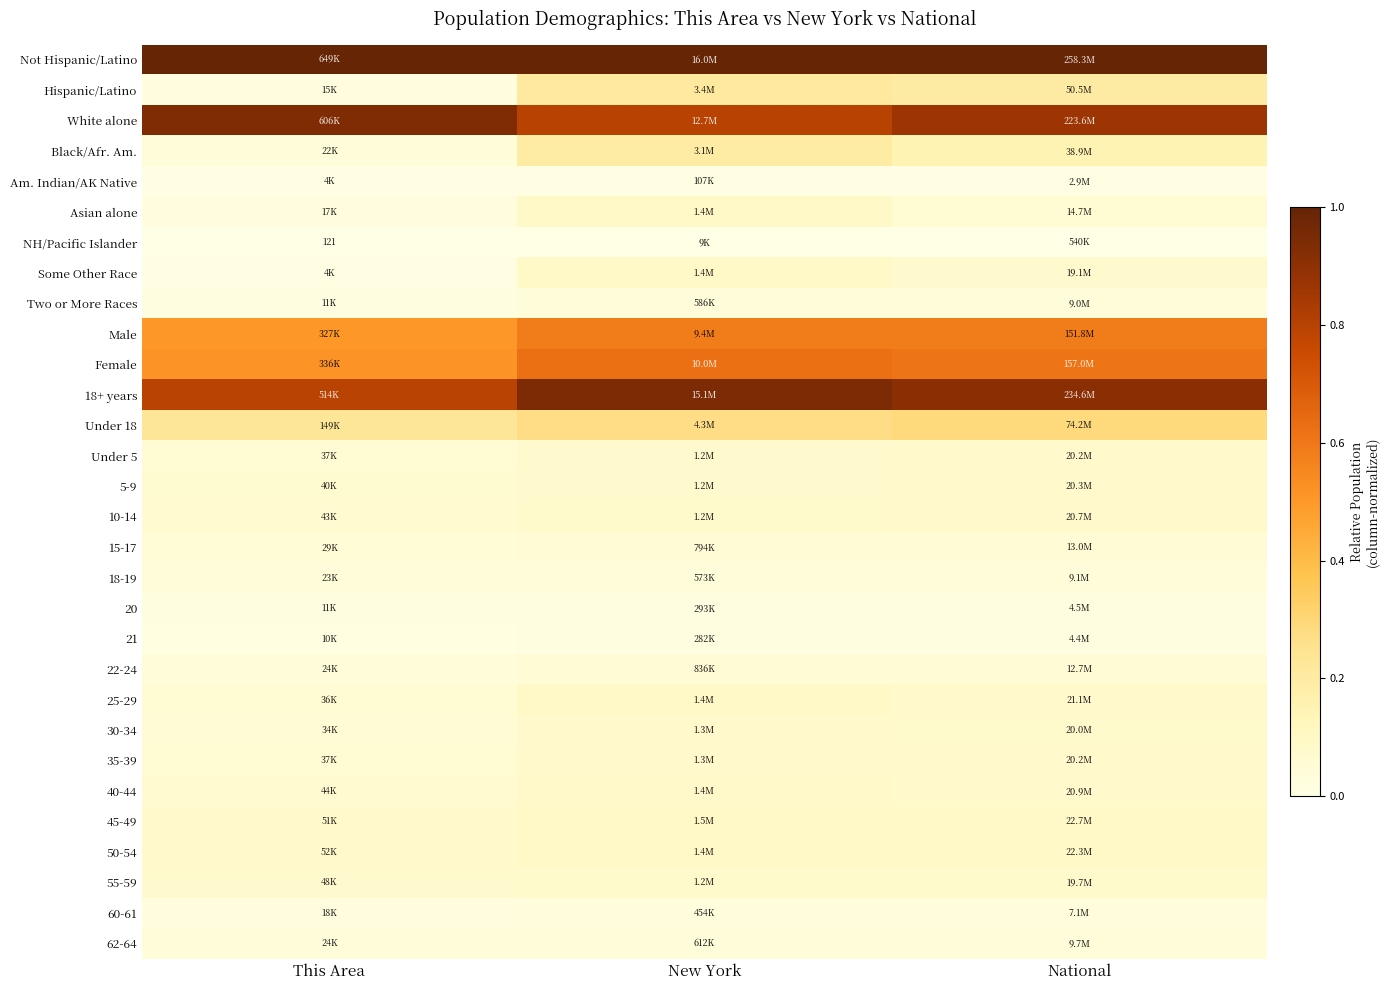

At which label is 18+ years closest to 0?

This Area